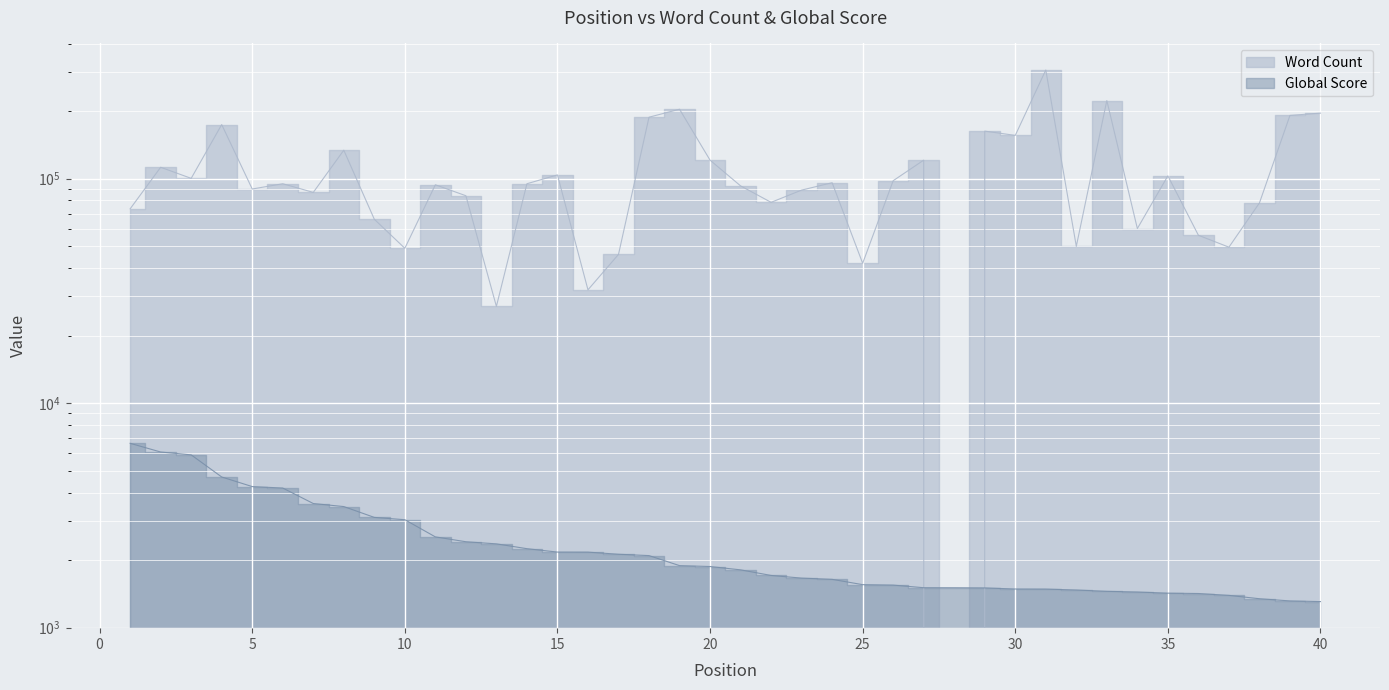

What is the value of the Global Score point at the 13th from the left?

2363